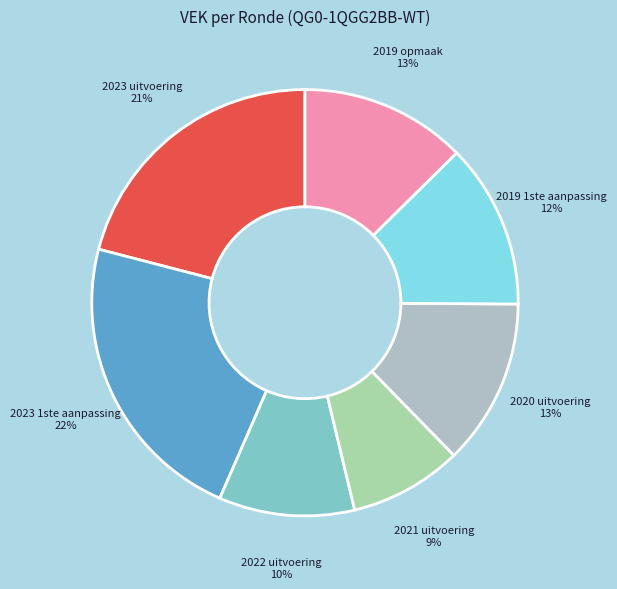

What is the largest slice in the pie chart?

2023 1ste aanpassing